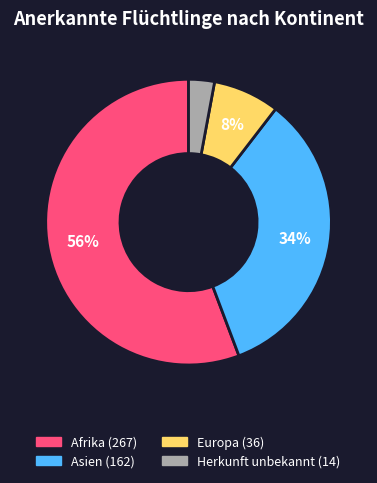

Do Europa and Asien together represent more than half of the pie?

No